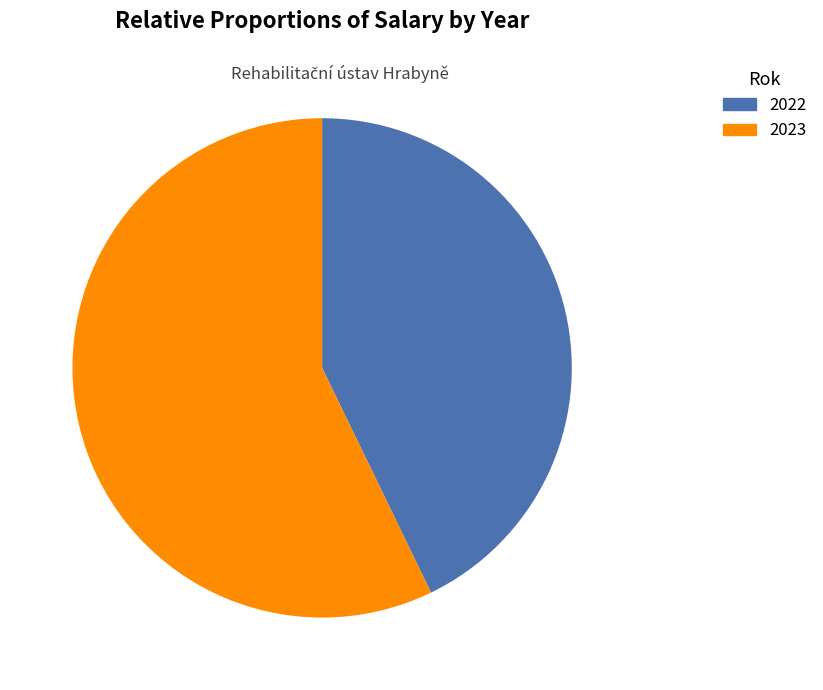

Does any single category account for the majority?

Yes